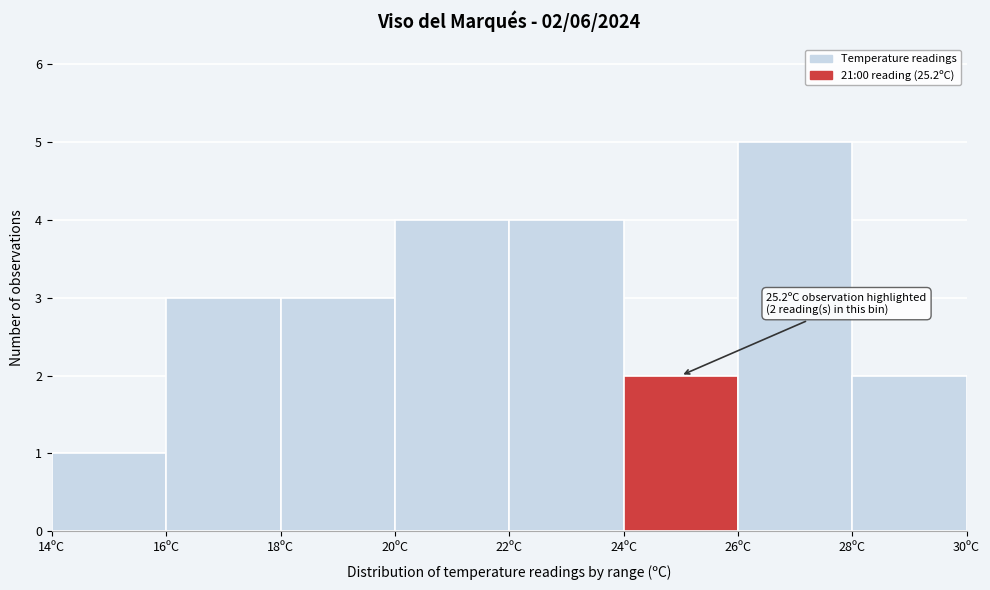

Over which range of the x-axis is the bar tallest?

26 to 28